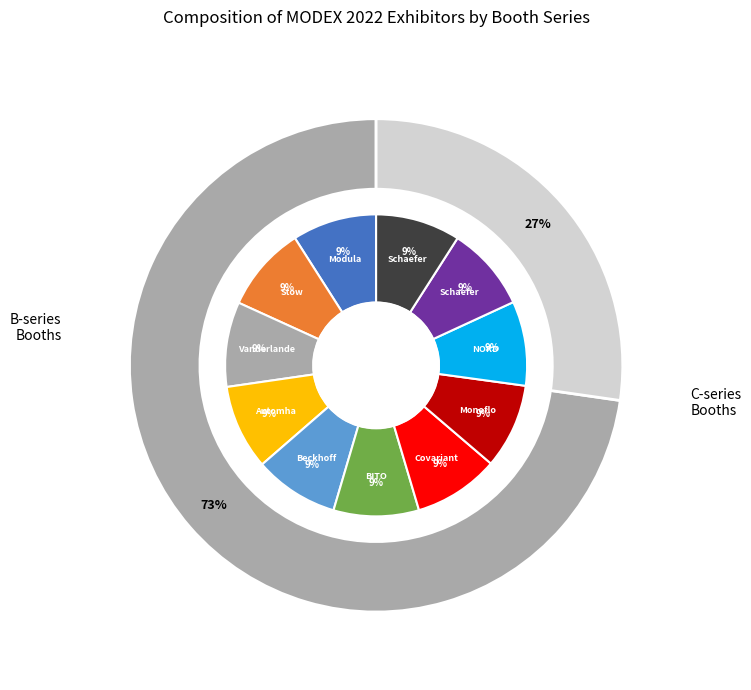

True or false: BITO Storage Solutions US, Inc. accounts for 9% of the total.

True